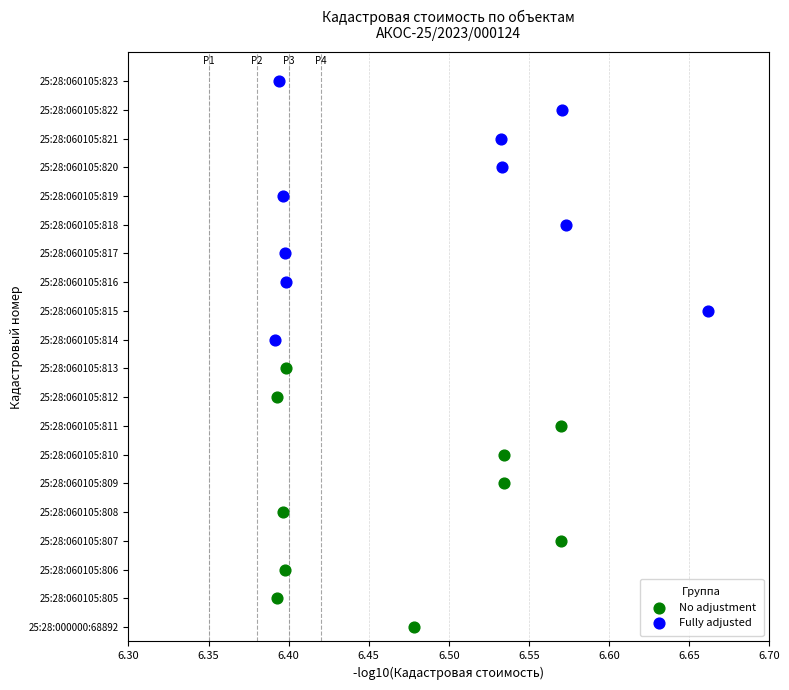

What are all the series names shown in the legend?

No adjustment, Fully adjusted